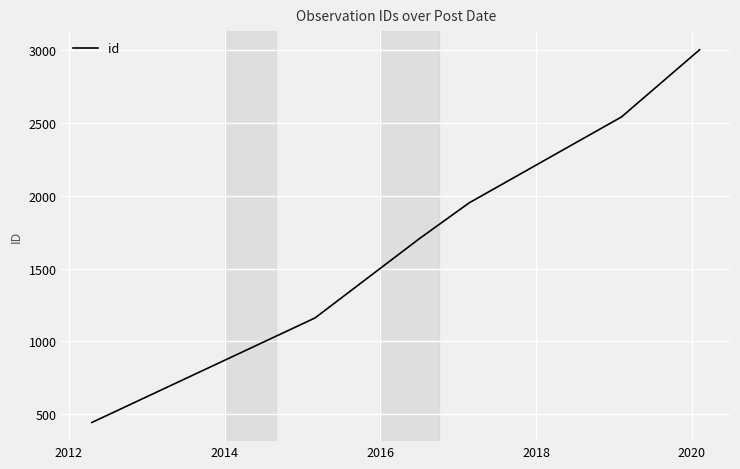

Reading left to right, what are all the values shown in this chart?

441	1160	1705	1952	2543	3005